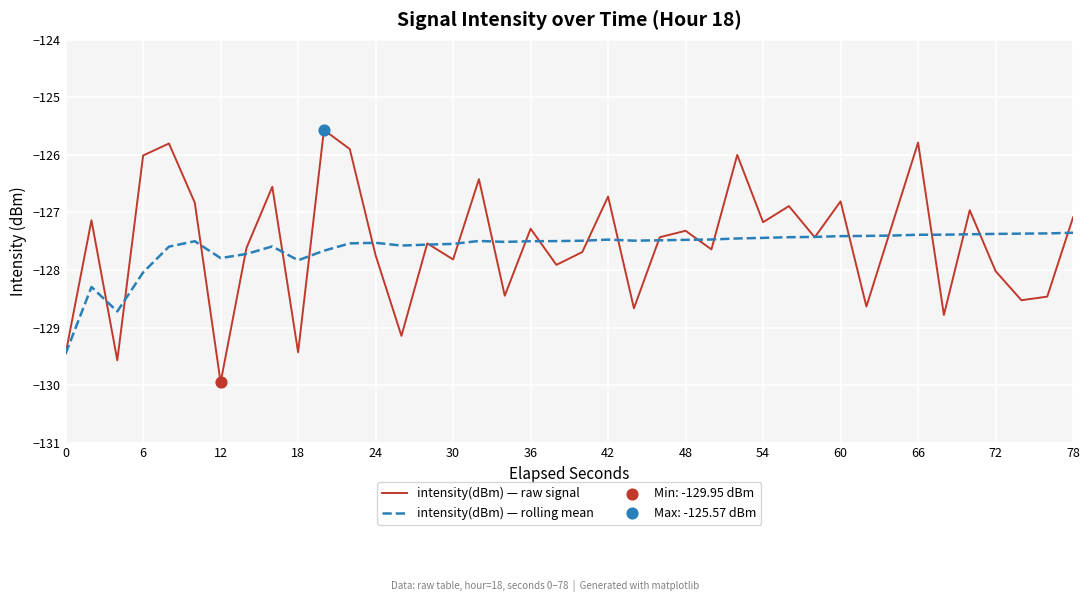

What is the greatest value displayed?

-125.6